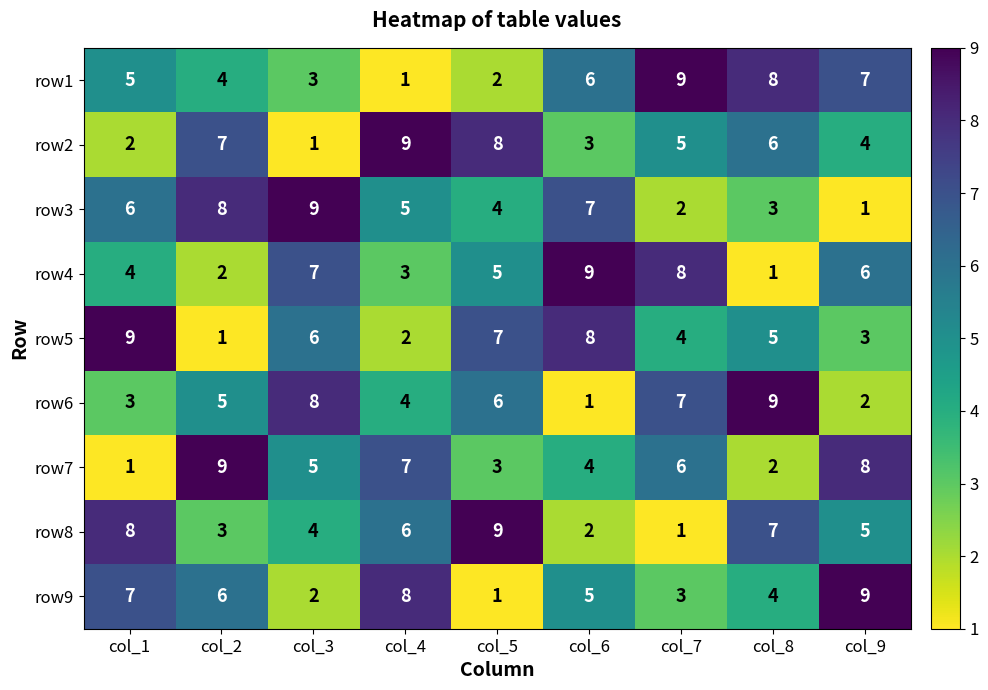

Count the number of data series in this chart.

9